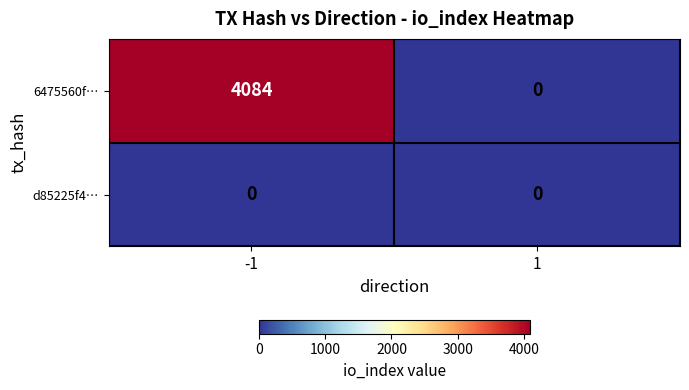

How many categories are shown in the chart?

2